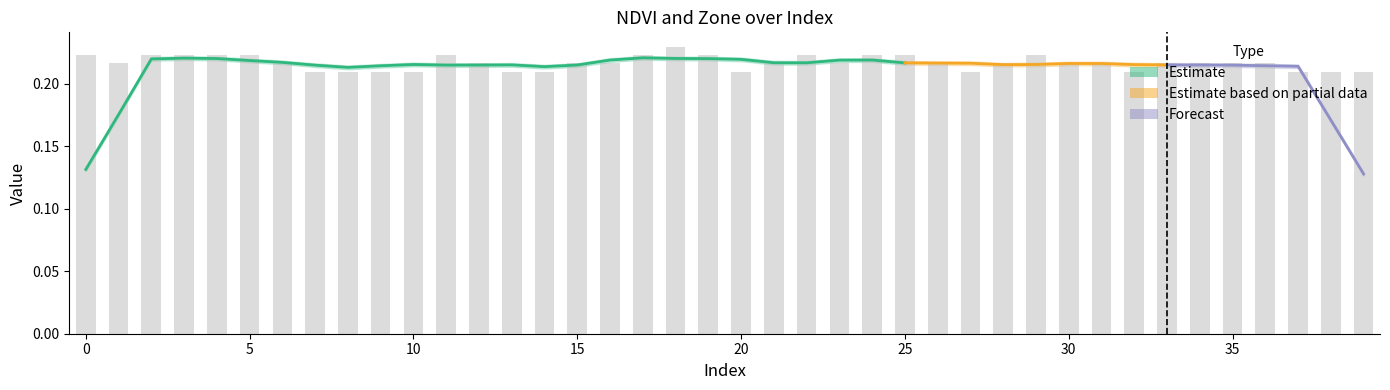

List the labels in order of value, largest first.

18, 0, 2, 3, 4, 5, 11, 17, 19, 22, 24, 25, 29, 1, 6, 12, 15, 16, 21, 23, 26, 28, 30, 31, 33, 34, 35, 36, 7, 8, 9, 10, 13, 14, 20, 27, 32, 37, 38, 39